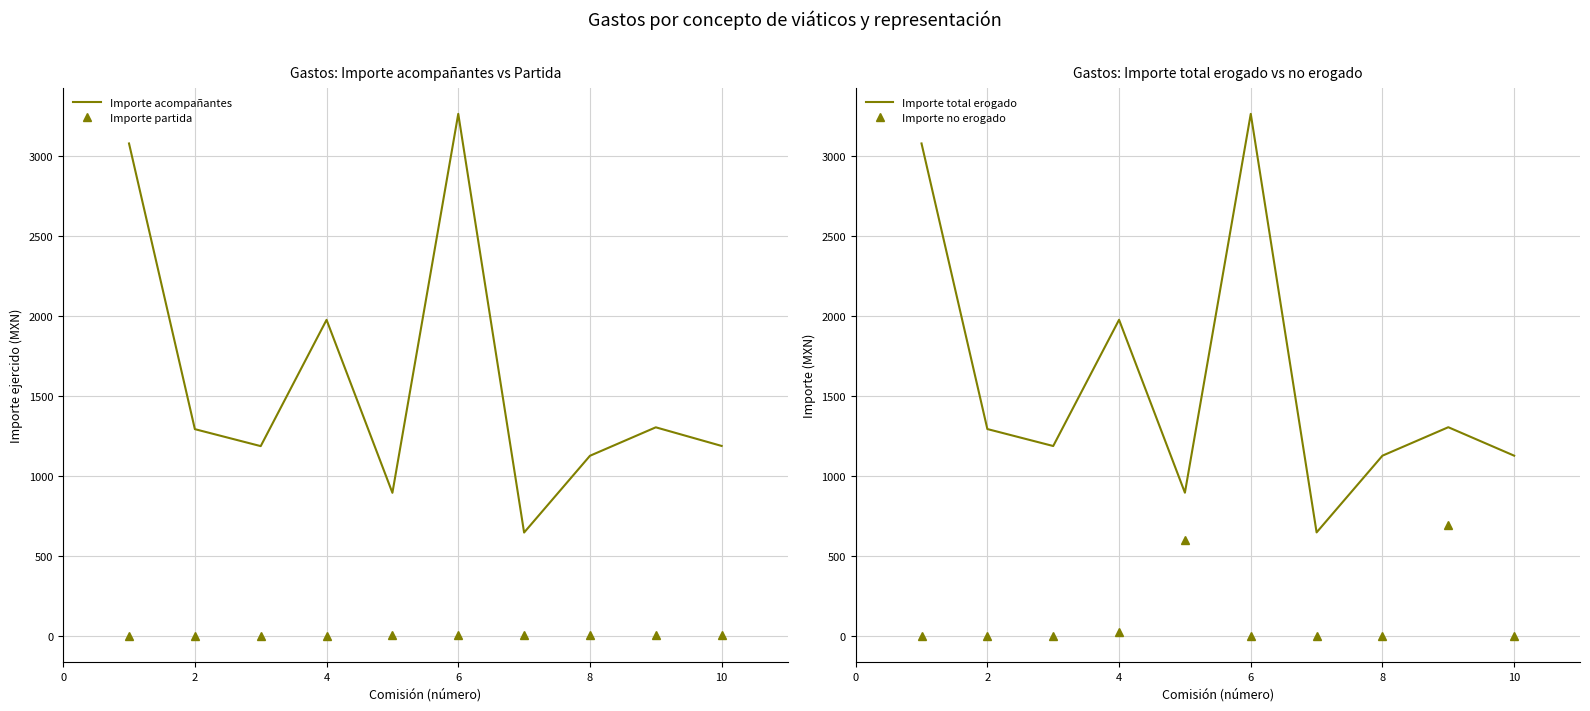

At how many categories does at least one series exceed 545?

10